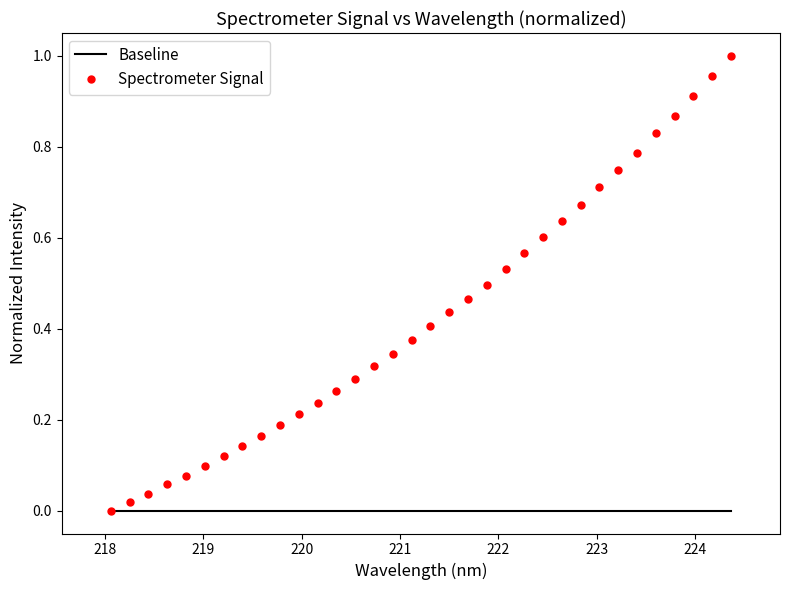

Which series has the widest spread of values?

Spectrometer Signal